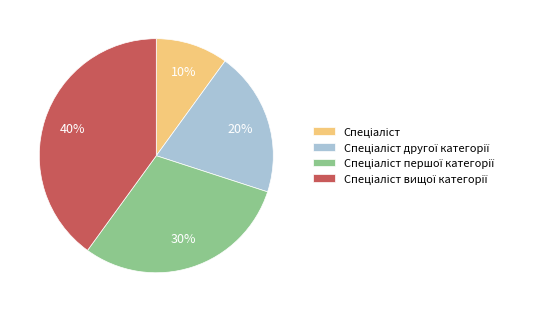

Is there any slice that represents more than half of the pie?

No